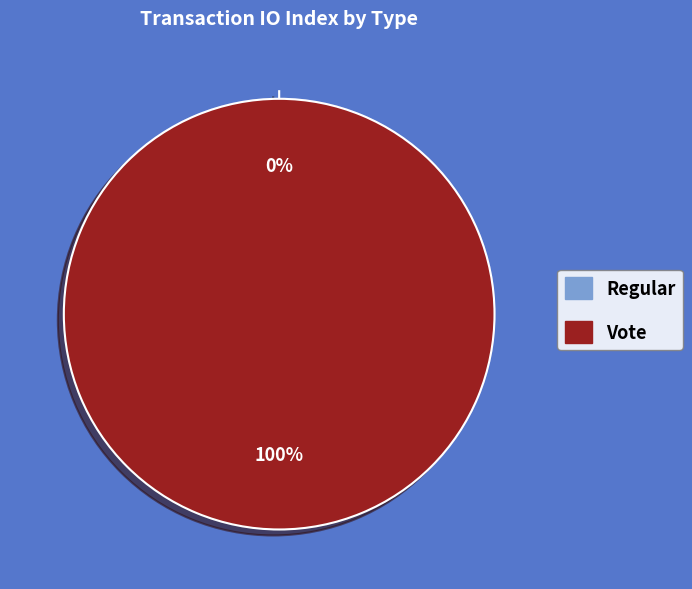

Which has a higher value, Regular or Vote?

Vote